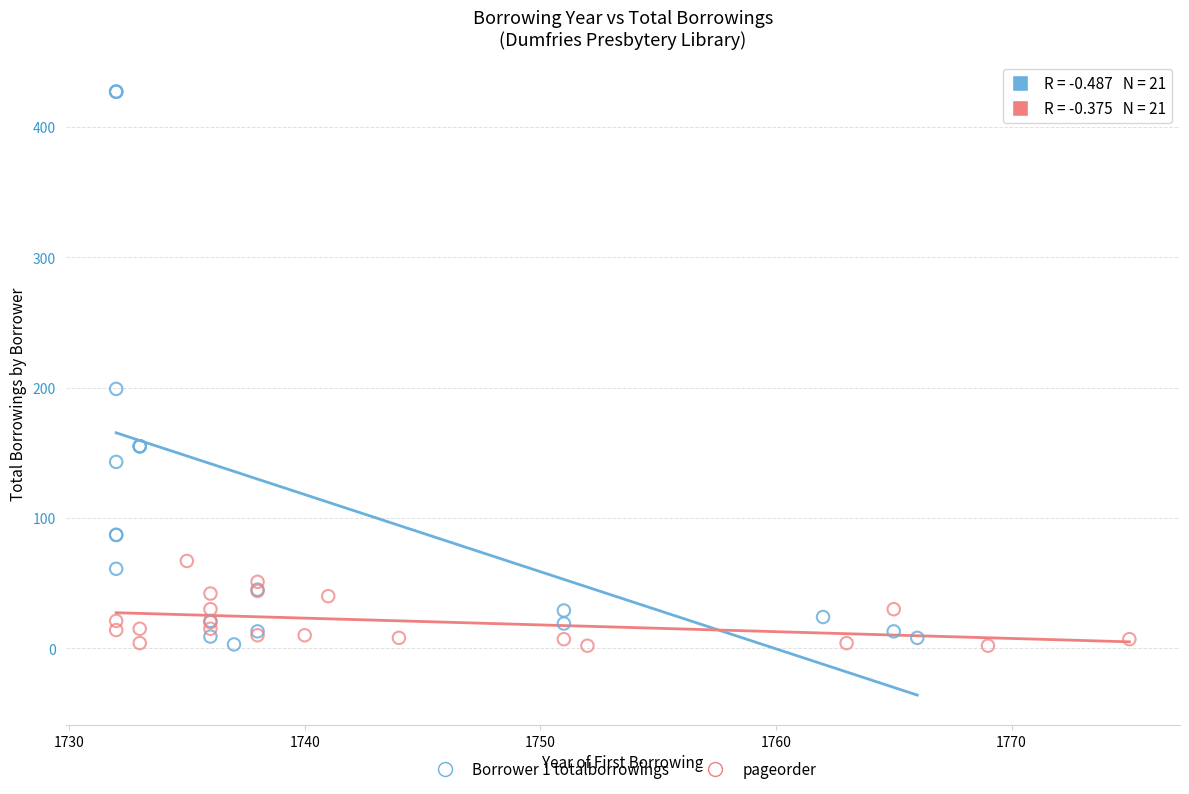

What are all the series names shown in the legend?

Borrower 1 totalborrowings, pageorder